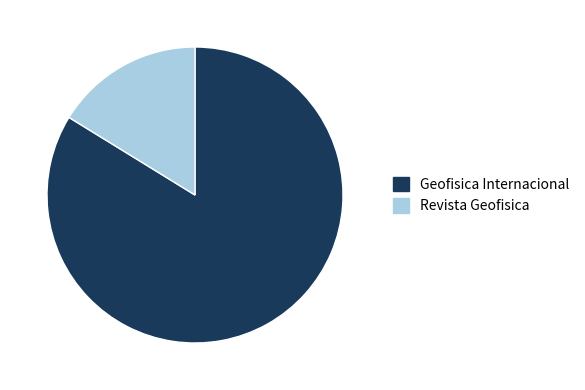

The Revista Geofisica slice represents 25% of the pie. True or false?

False